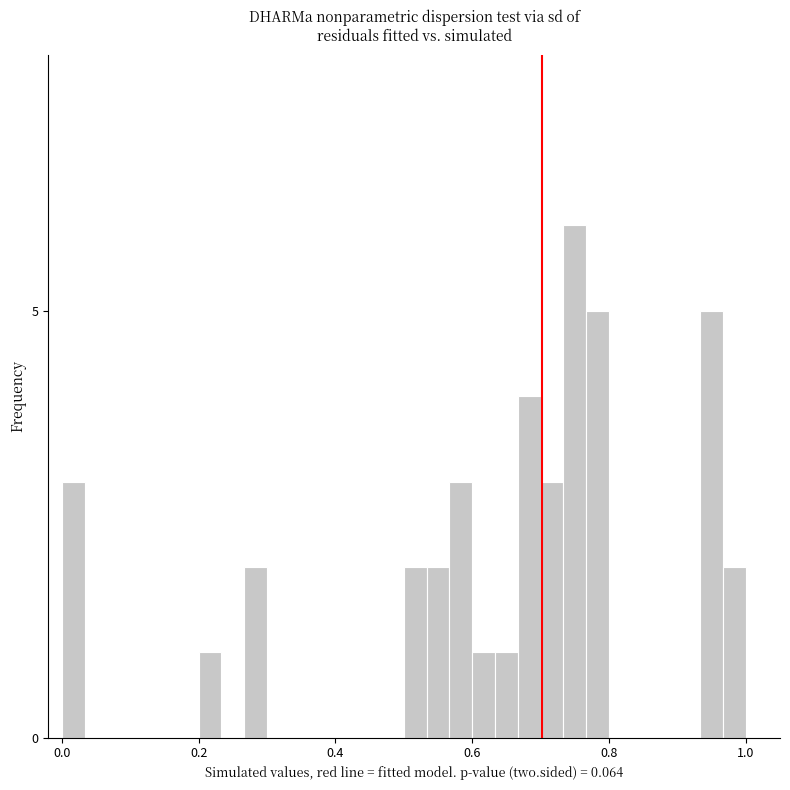

Around what value on the x-axis is the tallest bar? Give the approximate position of its centre, as read against the axis.

0.76